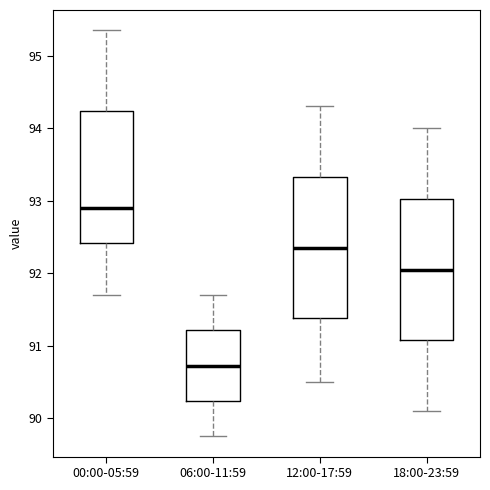

Reading left to right, read every box against the y-axis: the position of its median line, the range the box covers, and the ends of its whiskers. The values are not printed on the chart, so give them approximately, as read against the axis.

00:00-05:59: median 92.9, box 92.4 to 94.2, whiskers 91.7 to 95.4
06:00-11:59: median 90.7, box 90.2 to 91.2, whiskers 89.8 to 91.7
12:00-17:59: median 92.4, box 91.4 to 93.3, whiskers 90.5 to 94.3
18:00-23:59: median 92.1, box 91.1 to 93.0, whiskers 90.1 to 94.0